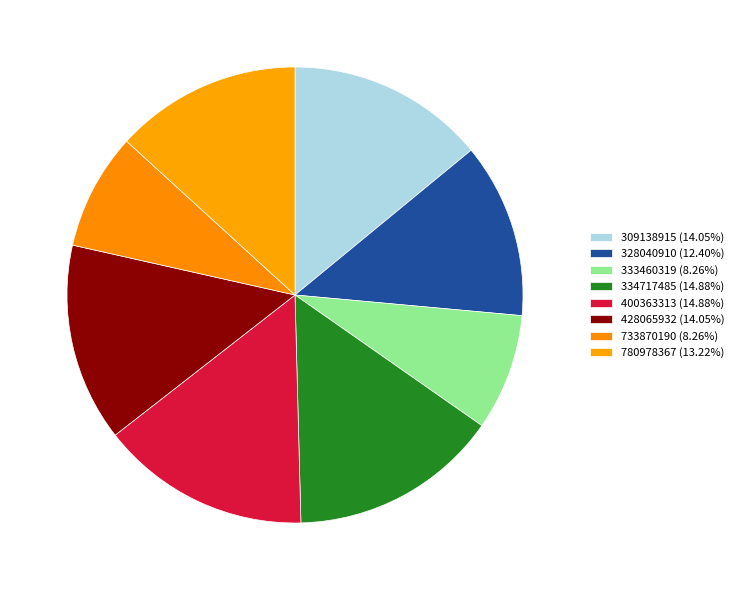

How many segments does this pie chart have?

8